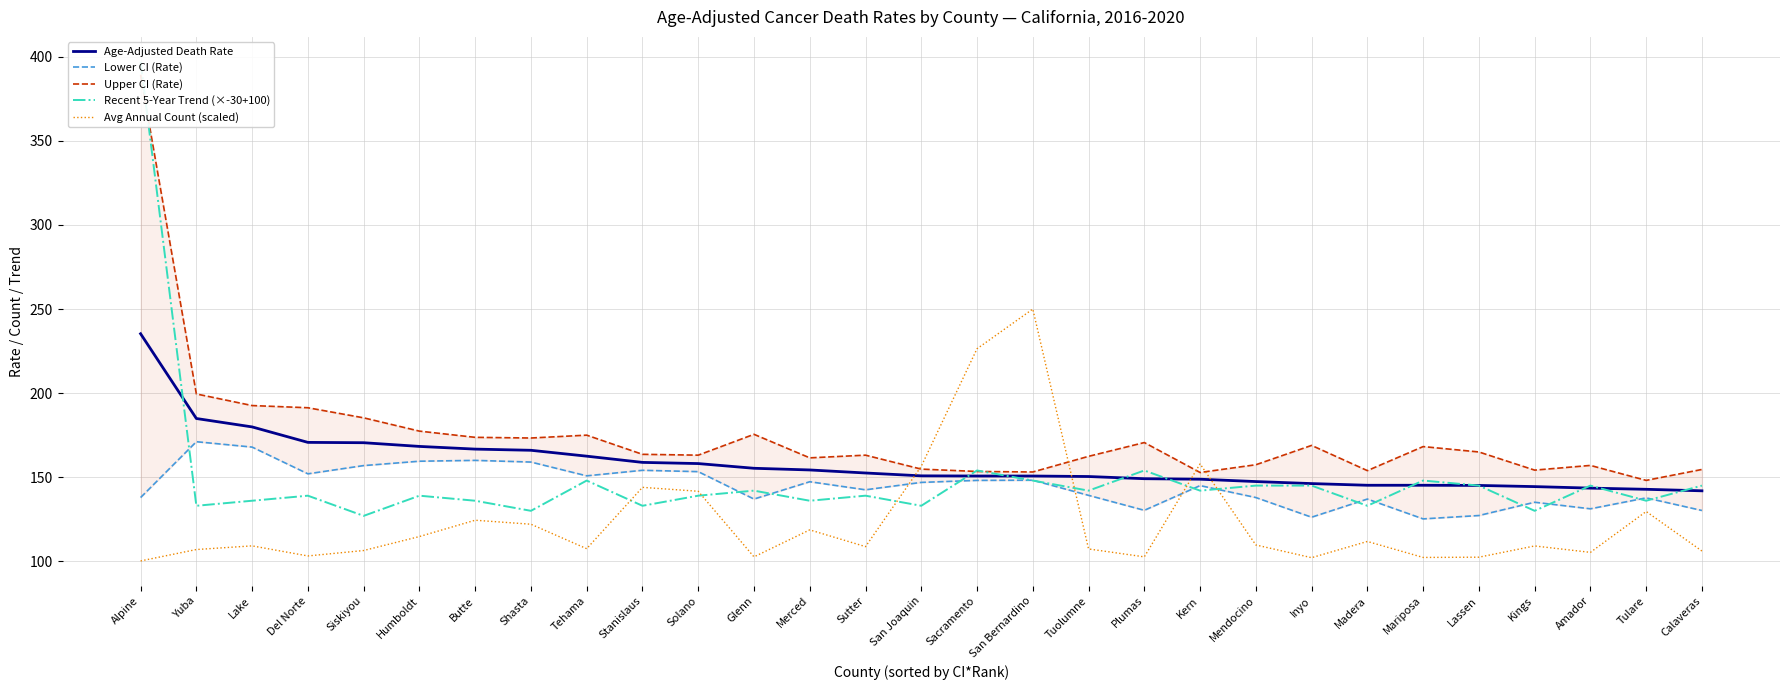

Reading left to right, transcribe all the data shown in this chart.

Age-Adjusted Death Rate: Alpine=235.3	Yuba=184.9	Lake=179.9	Del Norte=170.7	Siskiyou=170.5	Humboldt=168.3	Butte=166.7	Shasta=166.0	Tehama=162.5	Stanislaus=158.8	Solano=158.1	Glenn=155.3	Merced=154.3	Sutter=152.5	San Joaquin=150.8	Sacramento=150.7	San Bernardino=150.7	Tuolumne=150.4	Plumas=149.1	Kern=148.8	Mendocino=147.4	Inyo=146.2	Madera=145.2	Mariposa=145.2	Lassen=145.1	Kings=144.4	Amador=143.5	Tulare=142.8	Calaveras=141.9
Lower CI (Rate): Alpine=137.9	Yuba=171.1	Lake=167.9	Del Norte=152.0	Siskiyou=156.9	Humboldt=159.5	Butte=160.0	Shasta=159.0	Tehama=150.8	Stanislaus=154.1	Solano=153.3	Glenn=137.0	Merced=147.3	Sutter=142.5	San Joaquin=146.9	Sacramento=148.1	San Bernardino=148.2	Tuolumne=139.2	Plumas=130.3	Kern=145.0	Mendocino=137.9	Inyo=126.2	Madera=137.0	Mariposa=125.2	Lassen=127.2	Kings=135.1	Amador=131.2	Tulare=137.7	Calaveras=130.2
Upper CI (Rate): Alpine=389.3	Yuba=199.5	Lake=192.6	Del Norte=191.3	Siskiyou=185.3	Humboldt=177.4	Butte=173.7	Shasta=173.3	Tehama=175.0	Stanislaus=163.6	Solano=163.1	Glenn=175.5	Merced=161.5	Sutter=163.1	San Joaquin=154.8	Sacramento=153.4	San Bernardino=153.1	Tuolumne=162.4	Plumas=170.6	Kern=152.8	Mendocino=157.4	Inyo=168.9	Madera=153.9	Mariposa=168.2	Lassen=165.0	Kings=154.2	Amador=157.0	Tulare=148.1	Calaveras=154.6
Recent 5-Year Trend (×-30+100): Alpine=397.0	Yuba=133.0	Lake=136.0	Del Norte=139.0	Siskiyou=127.0	Humboldt=139.0	Butte=136.0	Shasta=130.0	Tehama=148.0	Stanislaus=133.0	Solano=139.0	Glenn=142.0	Merced=136.0	Sutter=139.0	San Joaquin=133.0	Sacramento=154.0	San Bernardino=148.0	Tuolumne=142.0	Plumas=154.0	Kern=142.0	Mendocino=145.0	Inyo=145.0	Madera=133.0	Mariposa=148.0	Lassen=145.0	Kings=130.0	Amador=145.0	Tulare=136.0	Calaveras=145.0
Avg Annual Count (scaled): Alpine=100.2	Yuba=107.0	Lake=109.2	Del Norte=103.2	Siskiyou=106.4	Humboldt=114.7	Butte=124.4	Shasta=122.0	Tehama=107.5	Stanislaus=144.0	Solano=141.6	Glenn=102.6	Merced=118.7	Sutter=108.7	San Joaquin=156.5	Sacramento=226.4	San Bernardino=250.0	Tuolumne=107.3	Plumas=102.6	Kern=157.9	Mendocino=109.7	Inyo=102.1	Madera=111.8	Mariposa=102.3	Lassen=102.4	Kings=109.1	Amador=105.3	Tulare=129.6	Calaveras=106.1